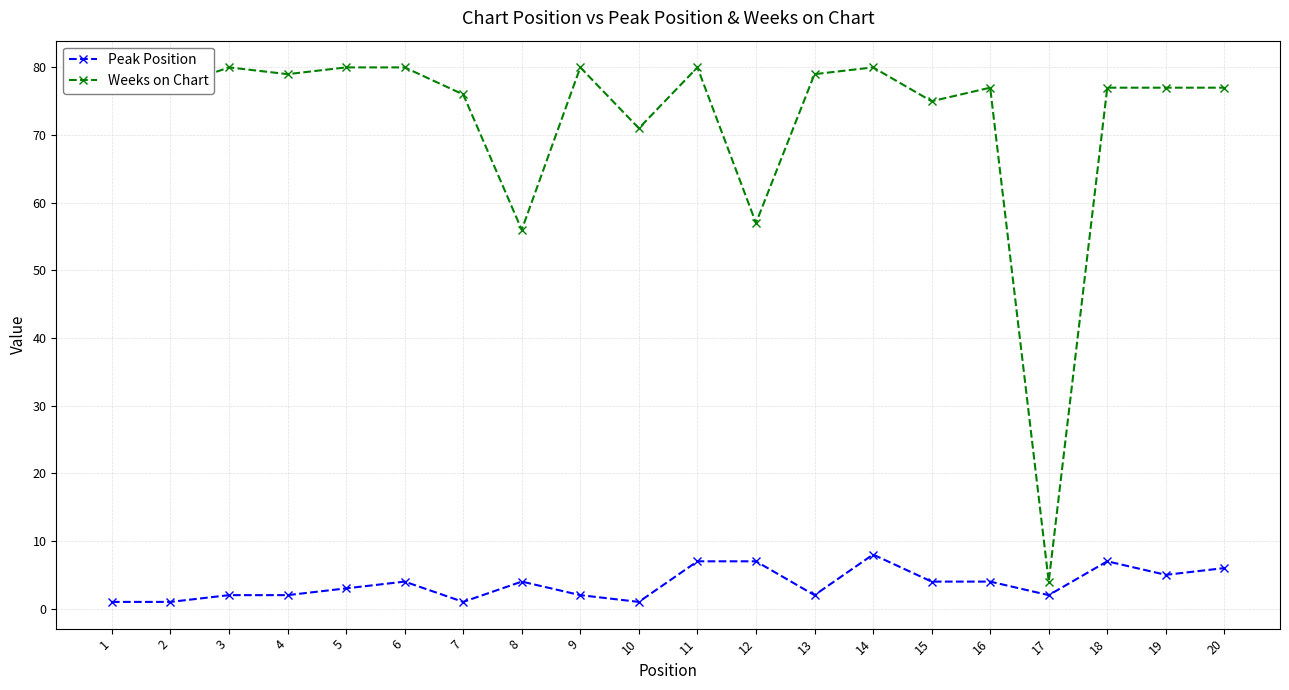

What are all the series names shown in the legend?

Peak Position, Weeks on Chart